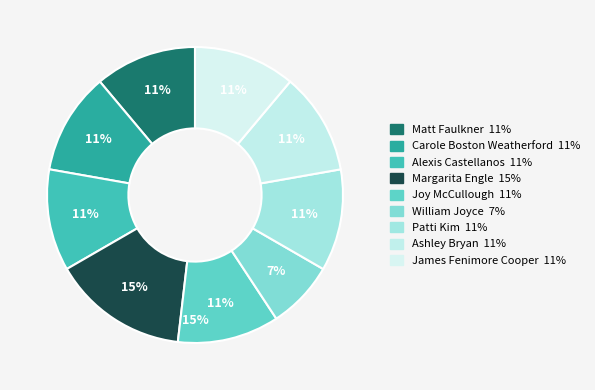

Count the number of slices in the pie.

9